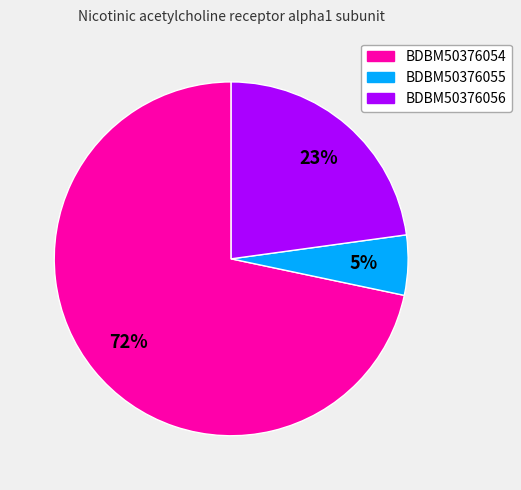

What is the smallest slice in the pie chart?

BDBM50376055